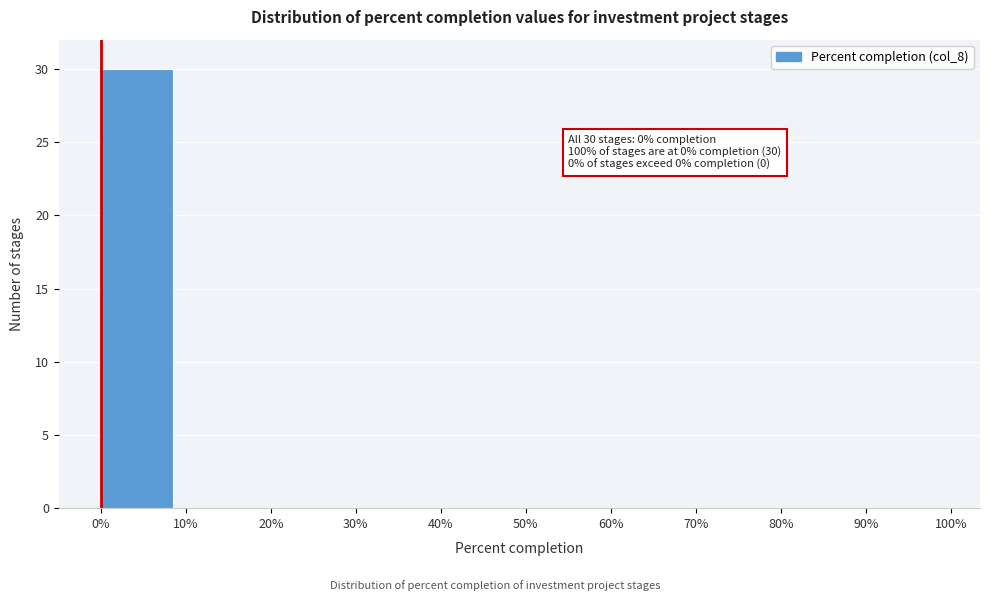

Over which range of the x-axis is the bar tallest?

0% to 10%